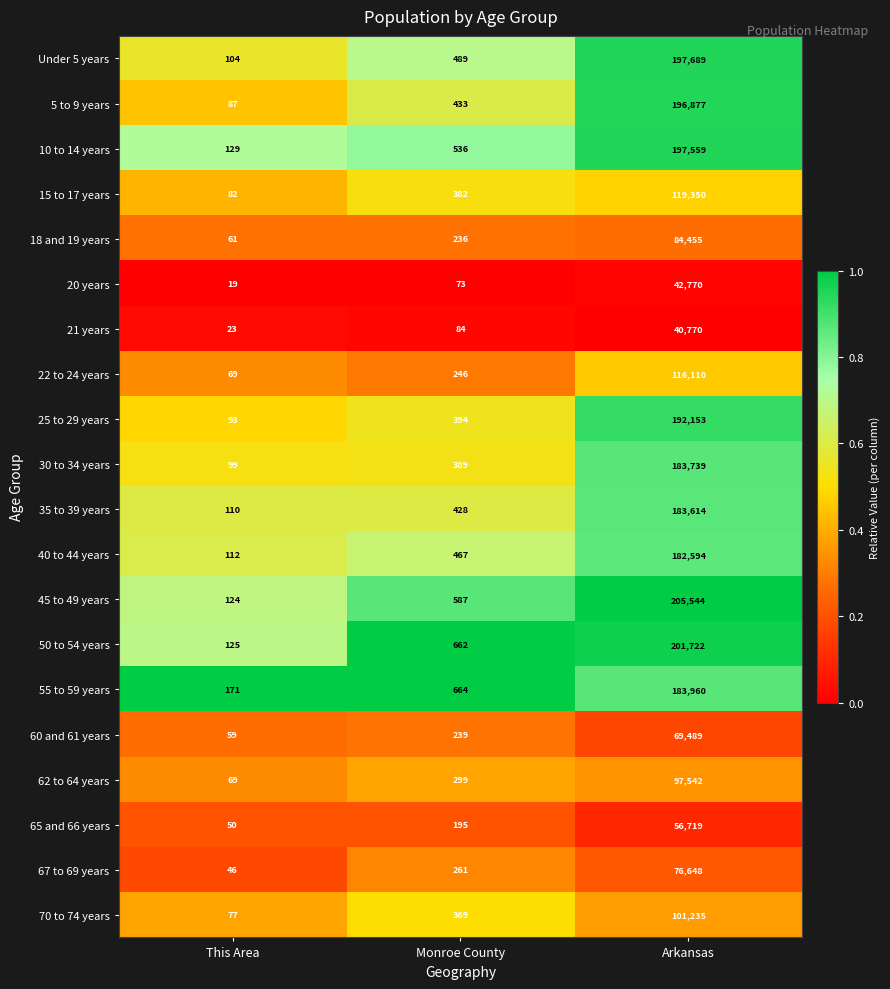

Rank the series at Arkansas from highest to lowest value.

45 to 49 years, 50 to 54 years, Under 5 years, 10 to 14 years, 5 to 9 years, 25 to 29 years, 55 to 59 years, 30 to 34 years, 35 to 39 years, 40 to 44 years, 15 to 17 years, 22 to 24 years, 70 to 74 years, 62 to 64 years, 18 and 19 years, 67 to 69 years, 60 and 61 years, 65 and 66 years, 20 years, 21 years